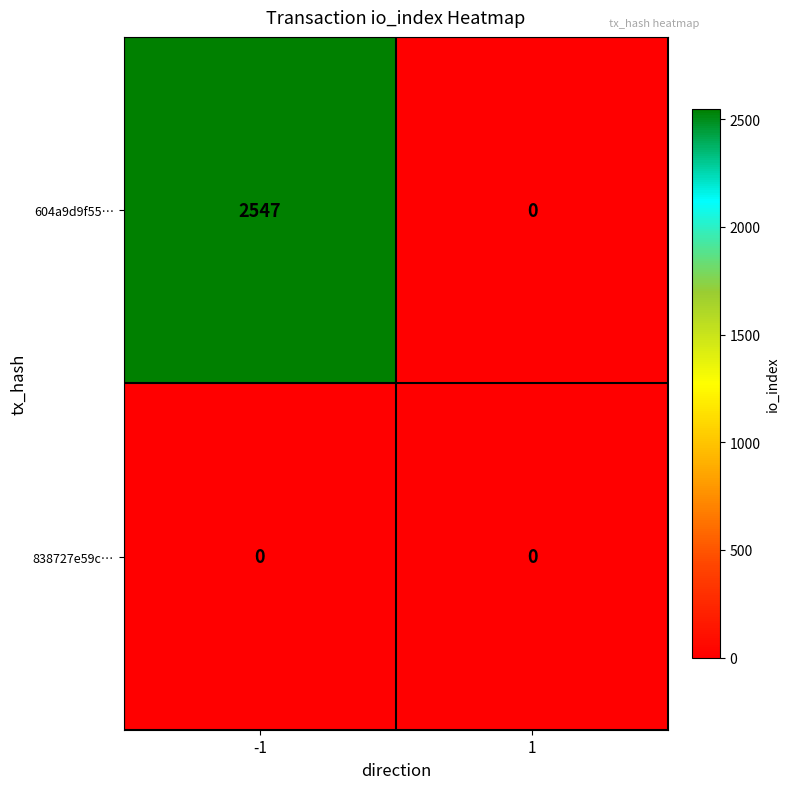

Reading left to right, extract all data points from this chart.

604a9d9f55…: 2547	0
838727e59c…: 0	0